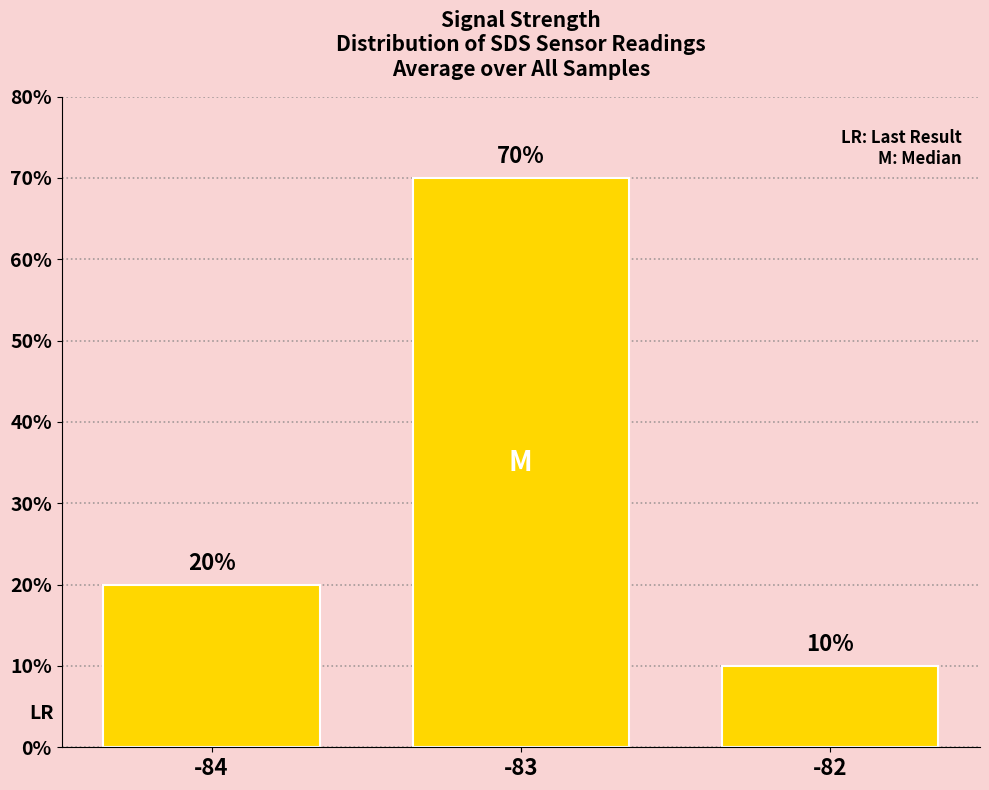

Count the values in the range 10 to 70.

3